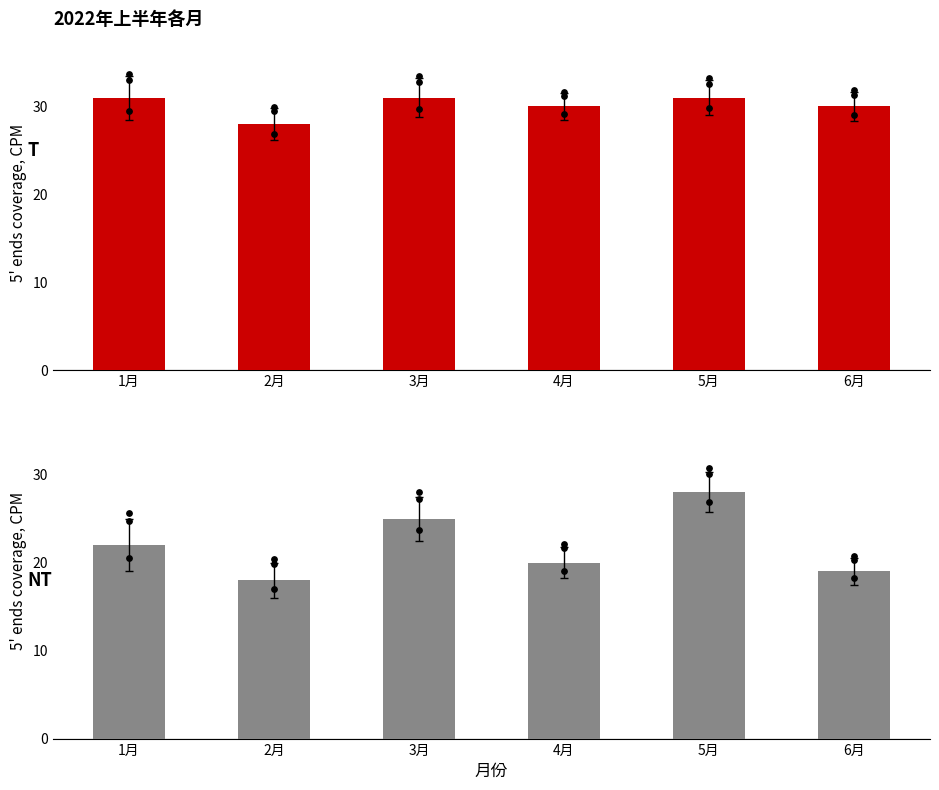

What are all the series names shown in the legend?

T, NT